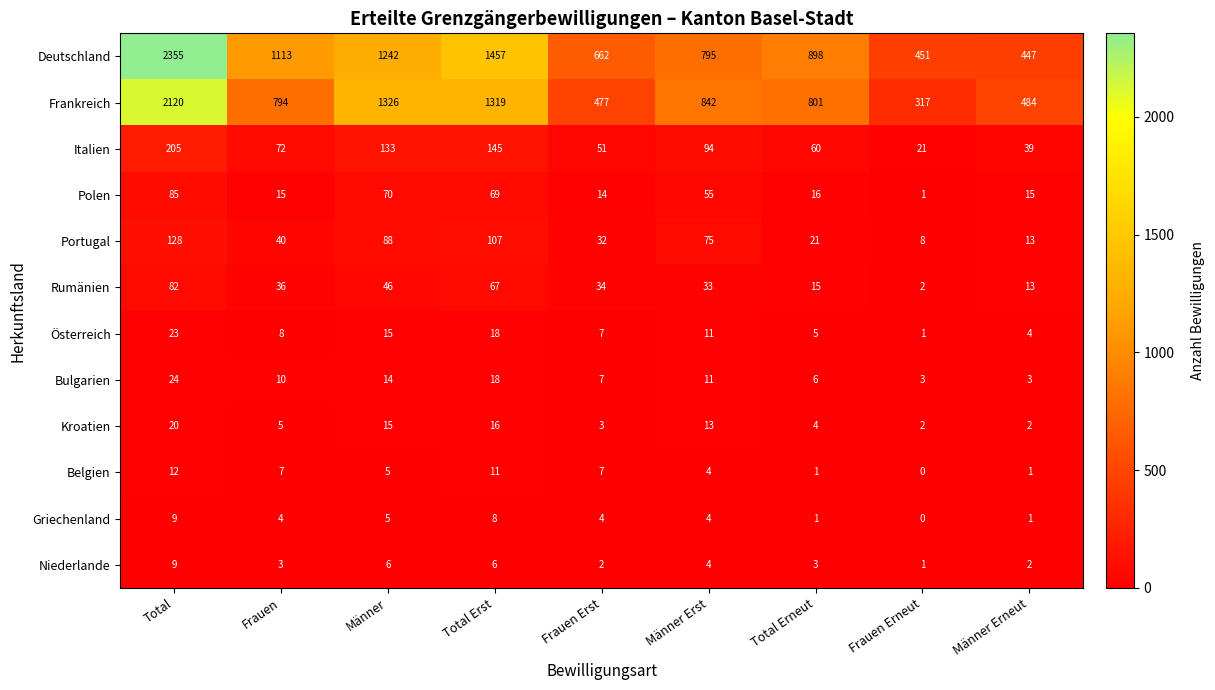

Which series has the largest total across all categories?

Deutschland